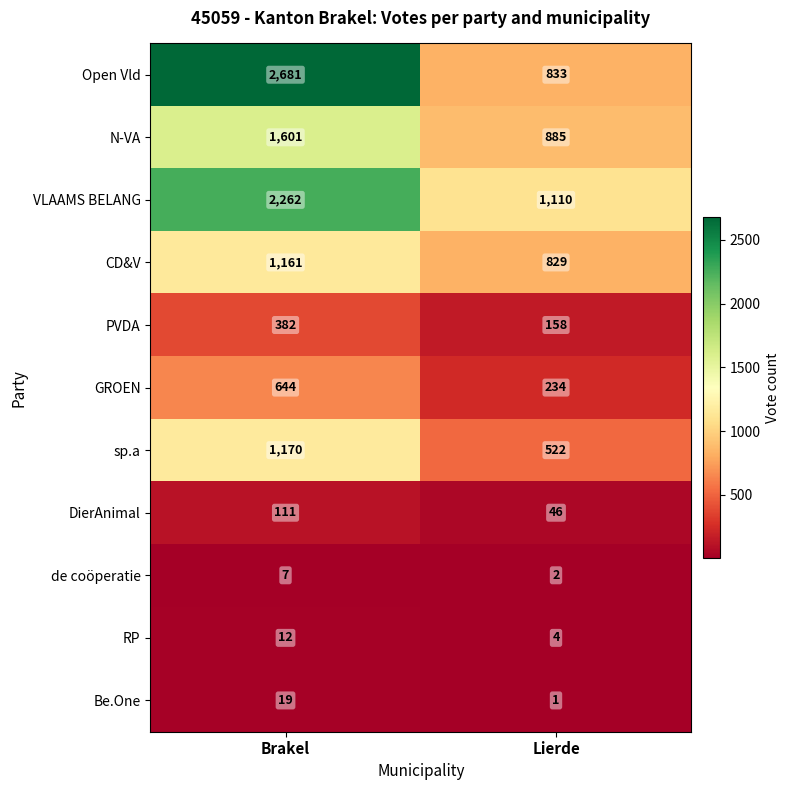

What is the spread (max minus min) of values at Brakel?

2674